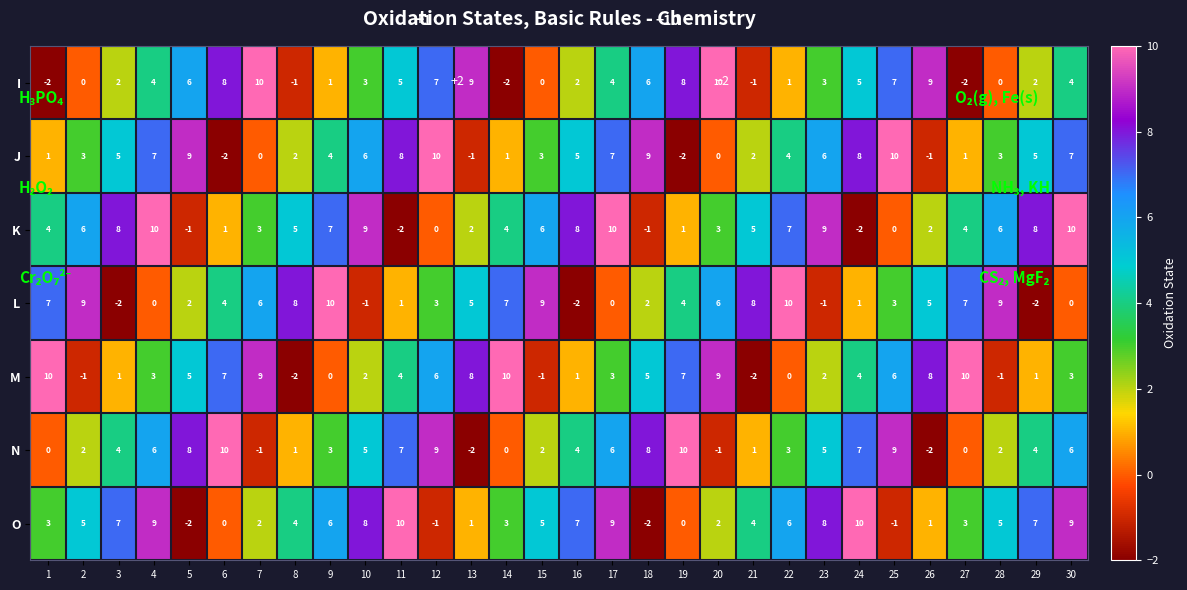

Is it true that O equals 4 at 21?

True